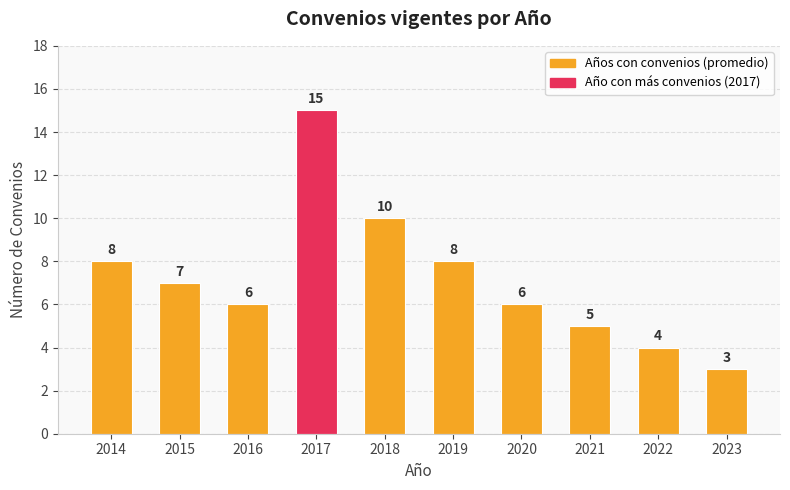

How many values are below 7?

5